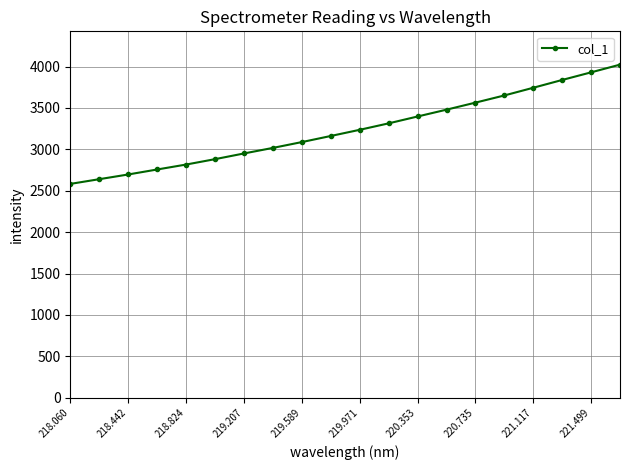

What is the difference between the second highest and second lowest values?

1290.6